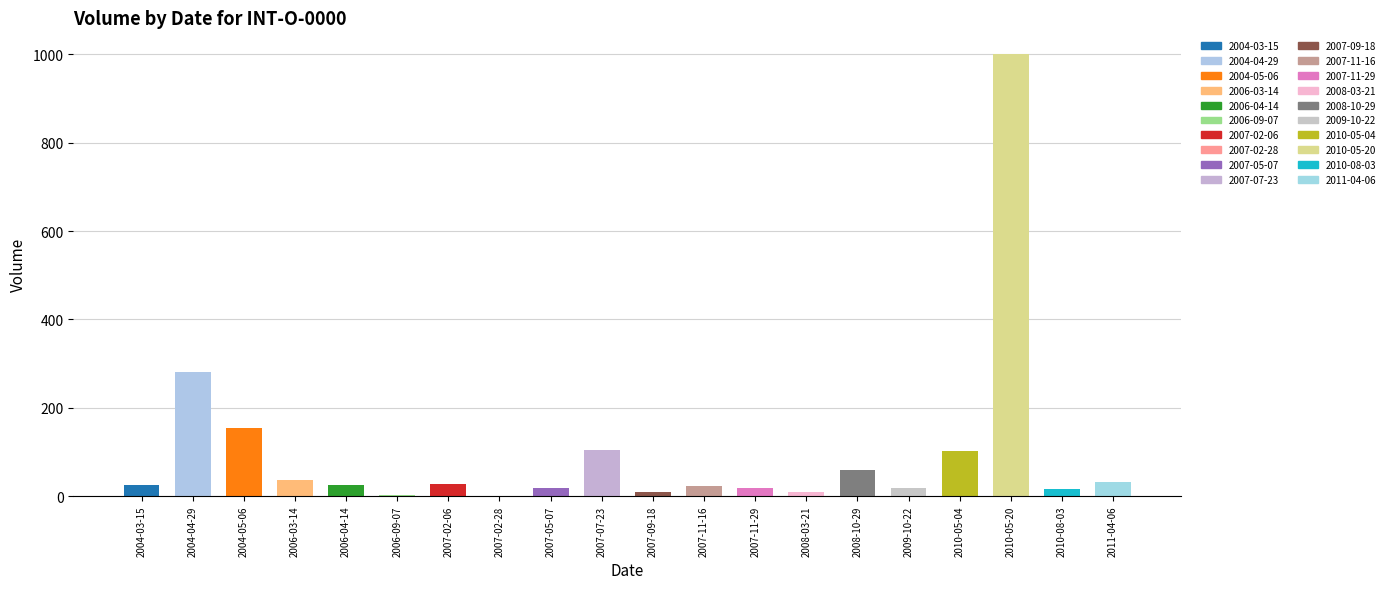

Are the bars horizontal?

No